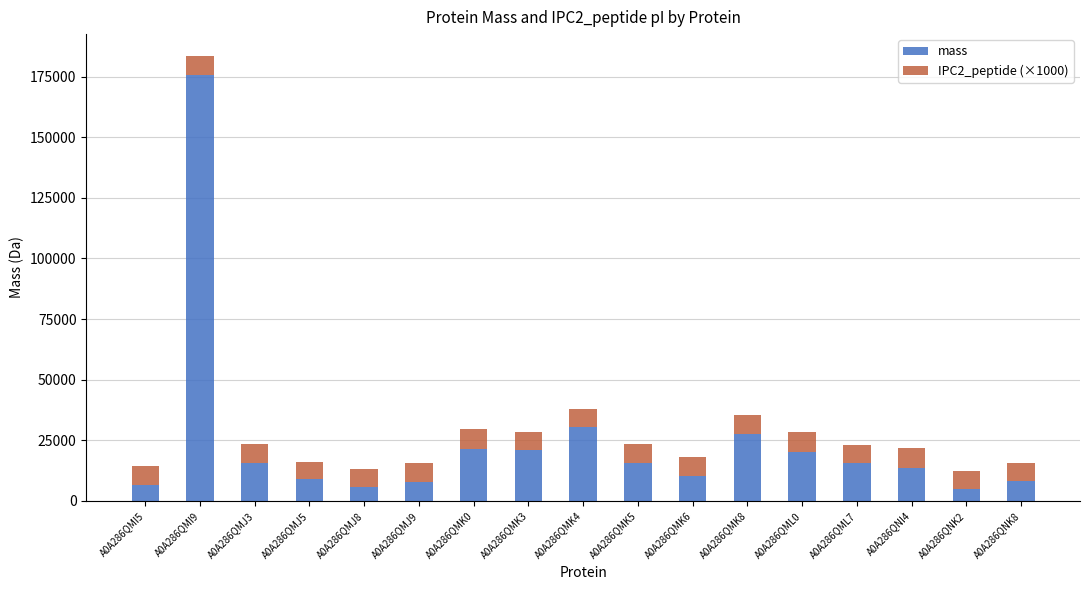

The value of mass at A0A286QML7 is 15539.0. True or false?

True